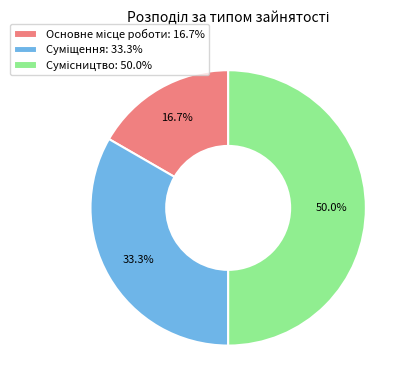

To the nearest percent, what is the difference between the Основне місце роботи and Сумісництво slice percentages?

33%